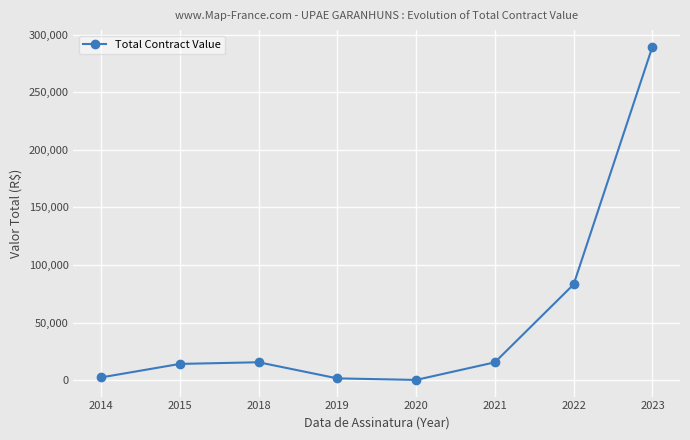

Does the chart display data point markers on the line(s)?

Yes